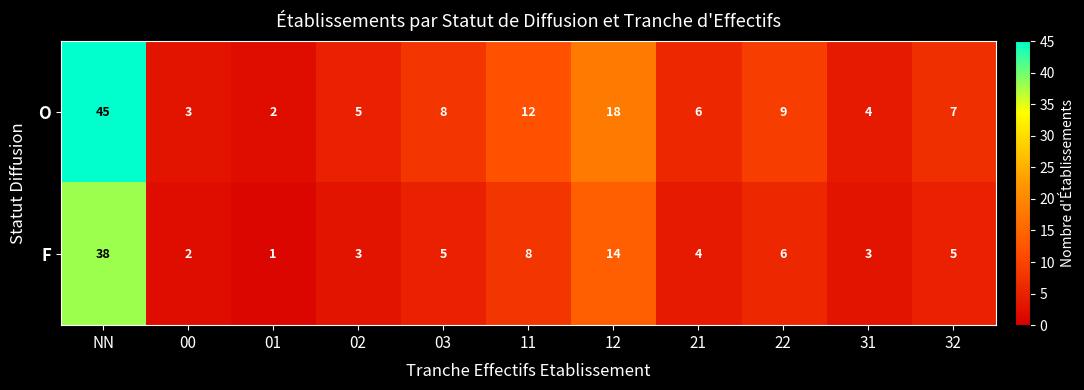

What is the sum of the O values at 32 and NN?

52